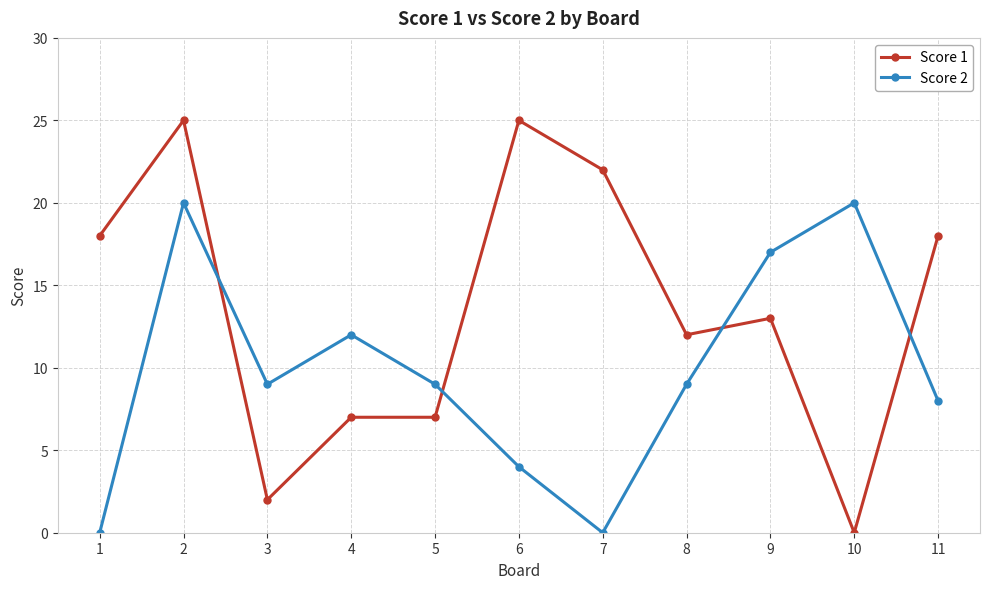

Does the chart have visible grid lines?

Yes